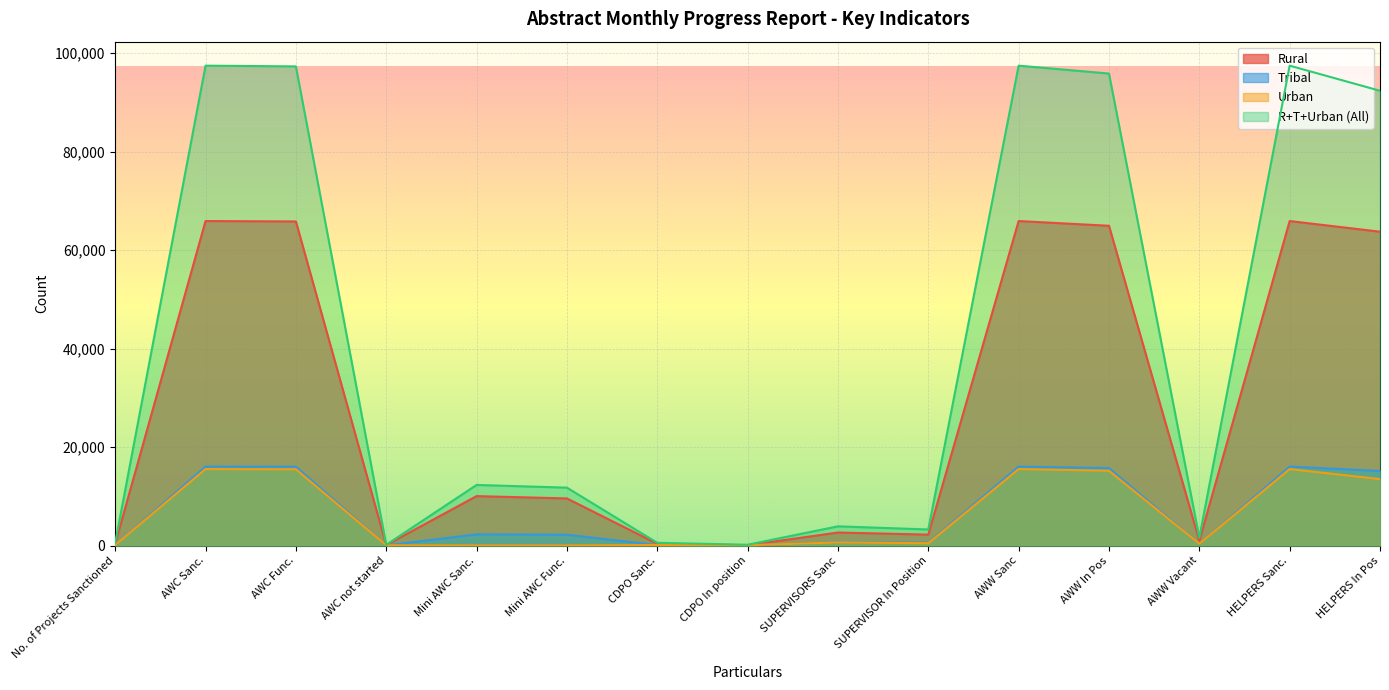

Rank the series at CDPO In position from lowest to highest value.

Tribal, Rural, Urban, R+T+Urban (All)